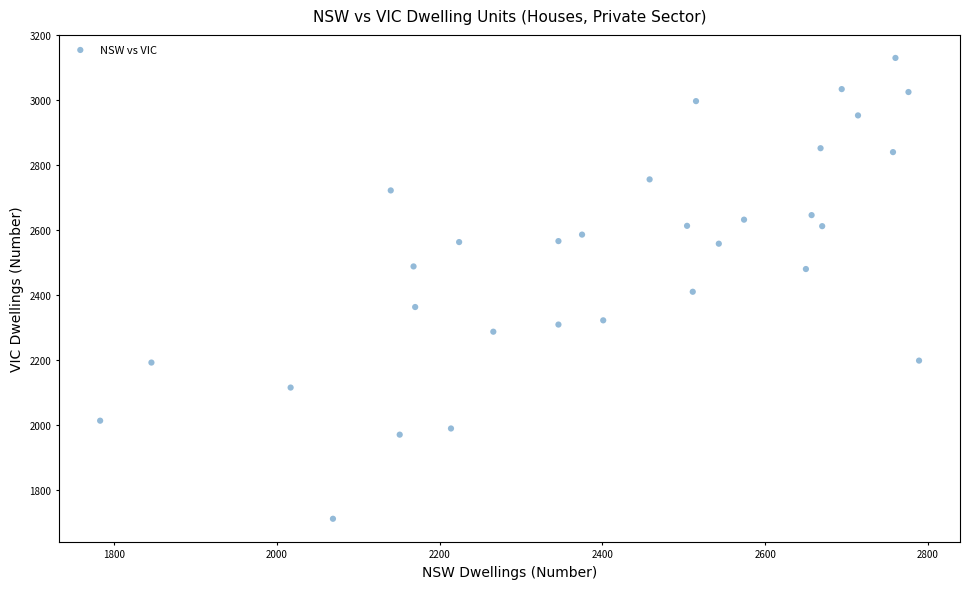

What is the range of X values (max minus min)?

1006